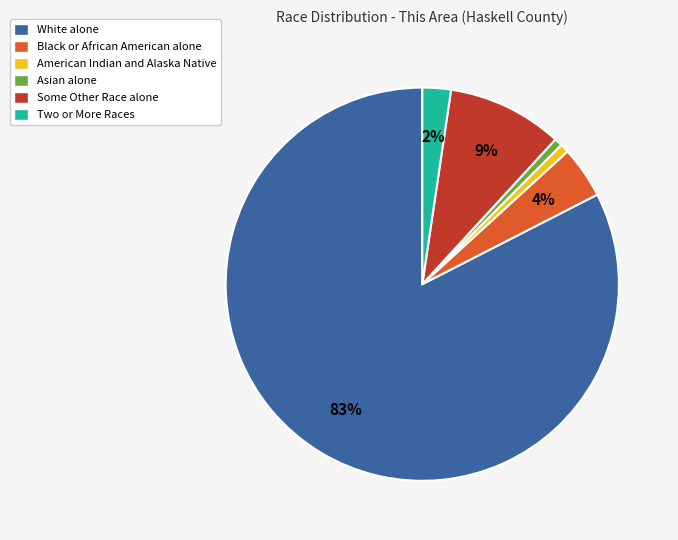

The Asian alone slice represents 1% of the pie. True or false?

True